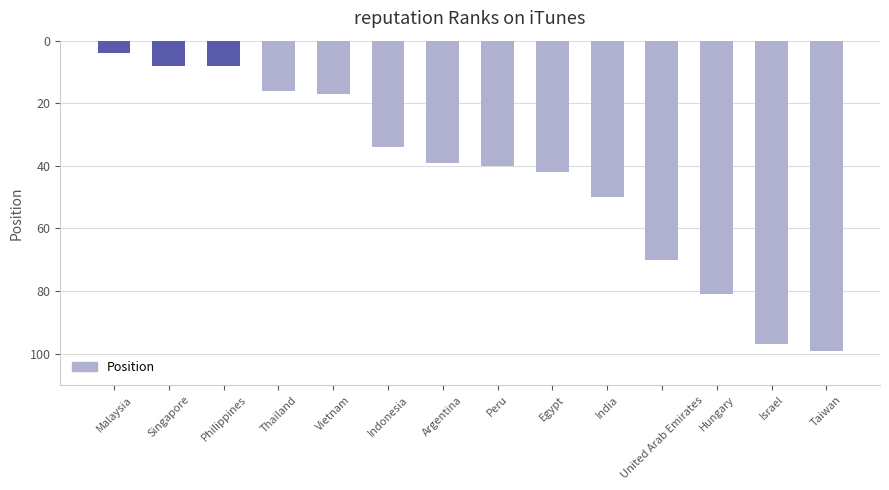

The chart shows a value of 70 at United Arab Emirates. True or false?

True